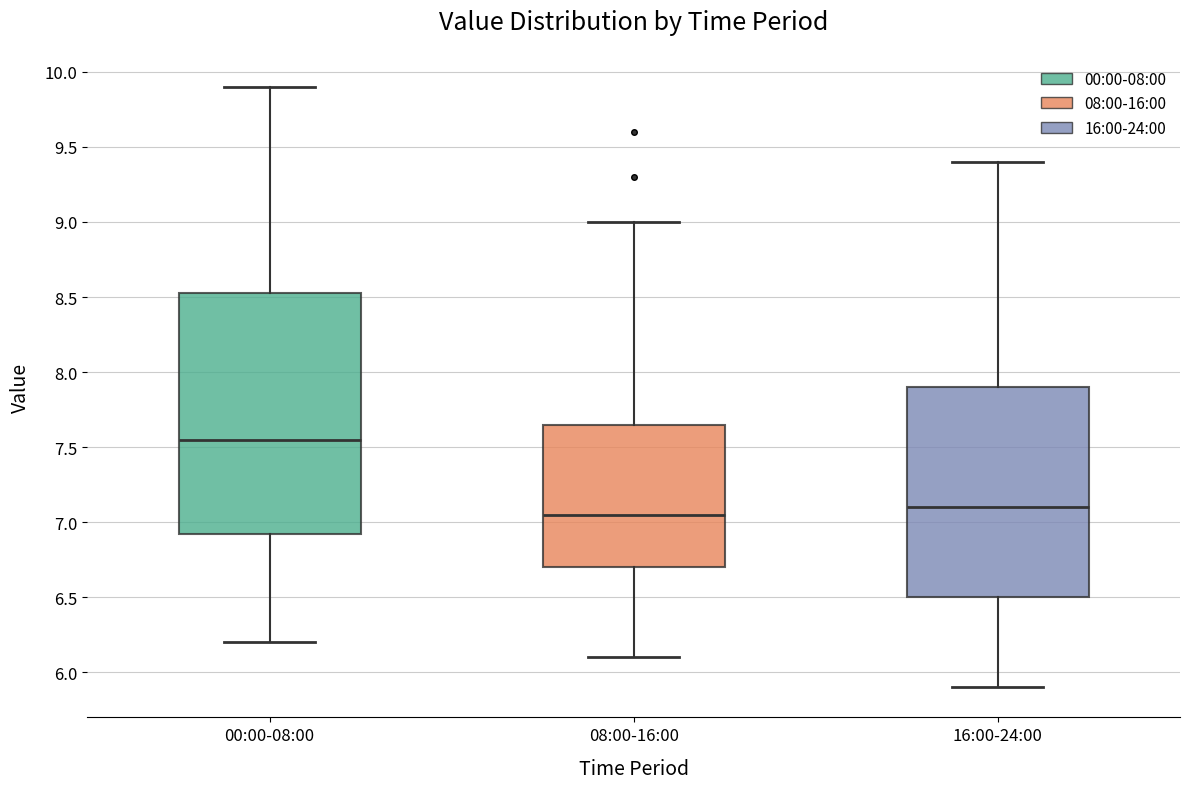

Comparing the boxes themselves (not the whiskers), which one is the tallest?

00:00-08:00